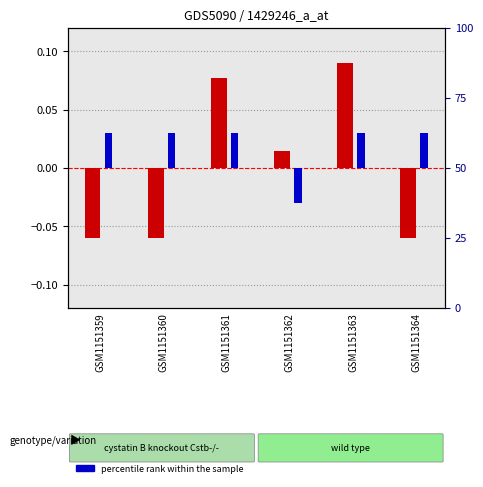

How many percentile rank within the sample values are between 0 and 1?

5